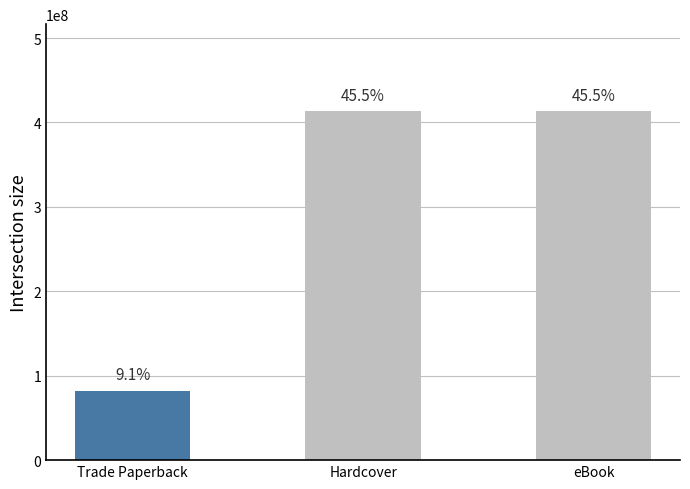

Read the value at eBook, to the nearest 100.

413147300